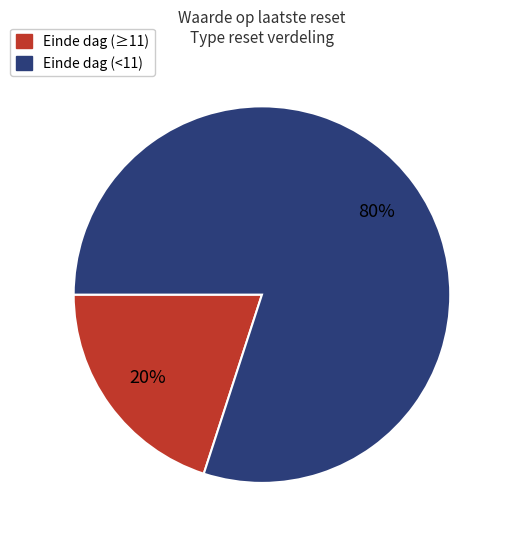

Is there any slice that represents more than half of the pie?

Yes